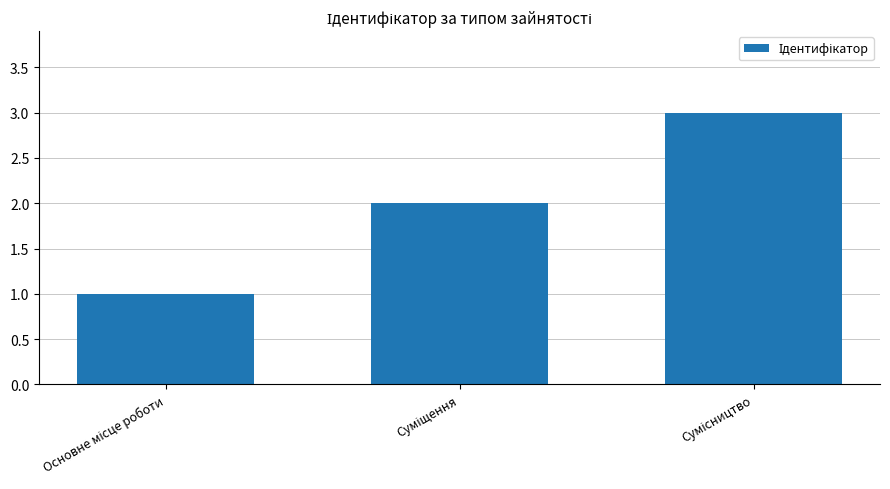

What is the greatest value displayed?

3